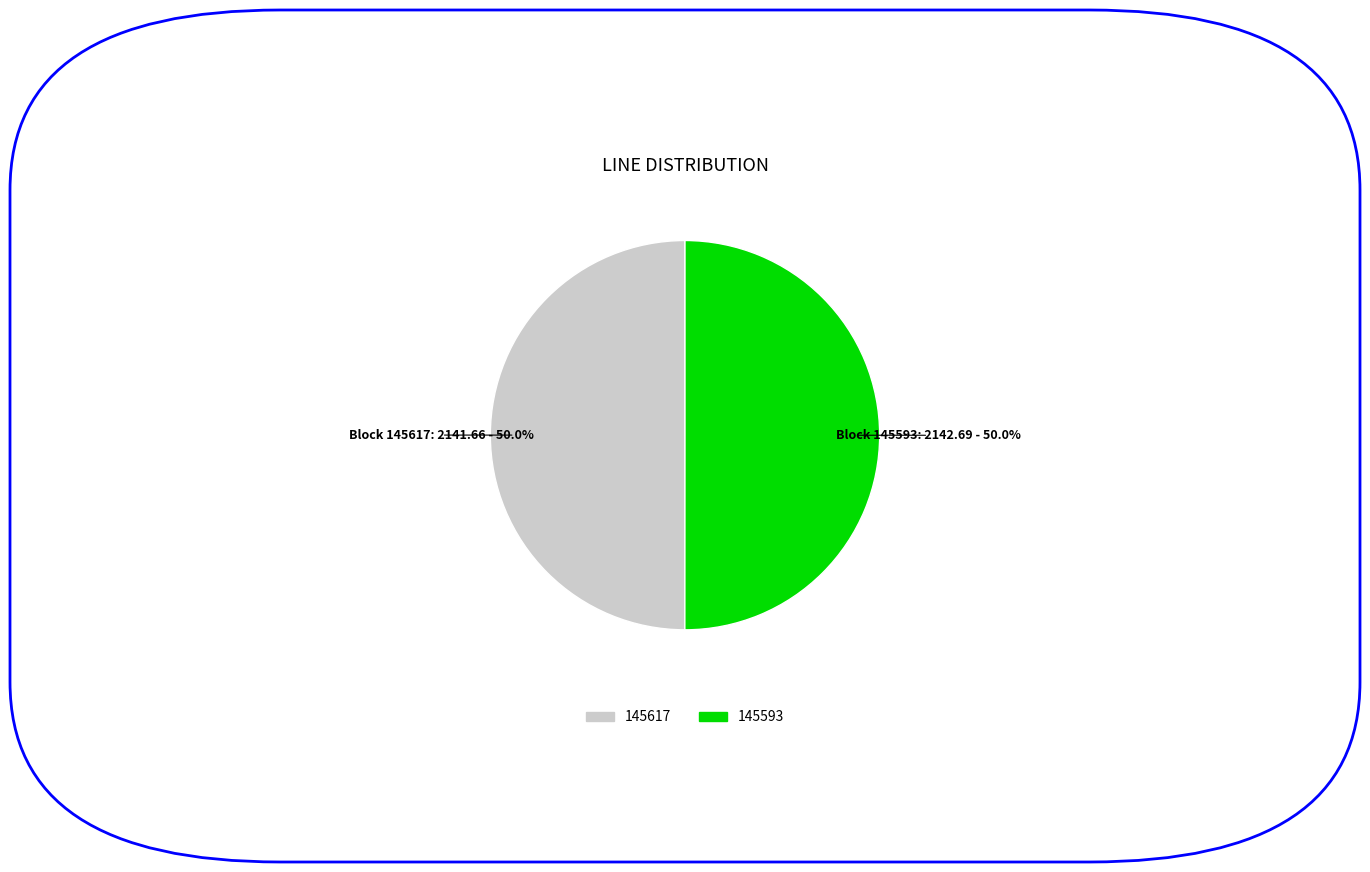

To the nearest percent, what is the combined percentage of 145593 and 145617?

100%